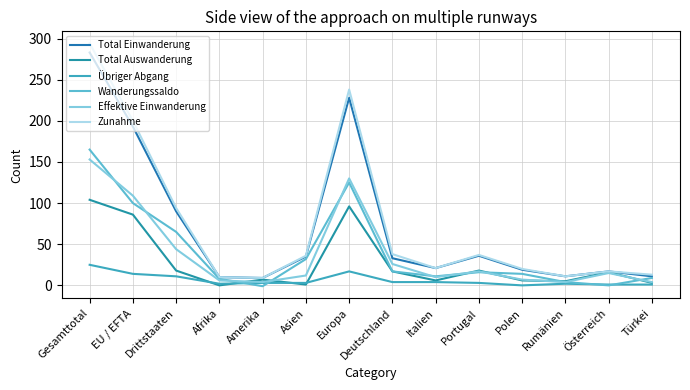

What is the difference between the highest and lowest values at Drittstaaten?

83